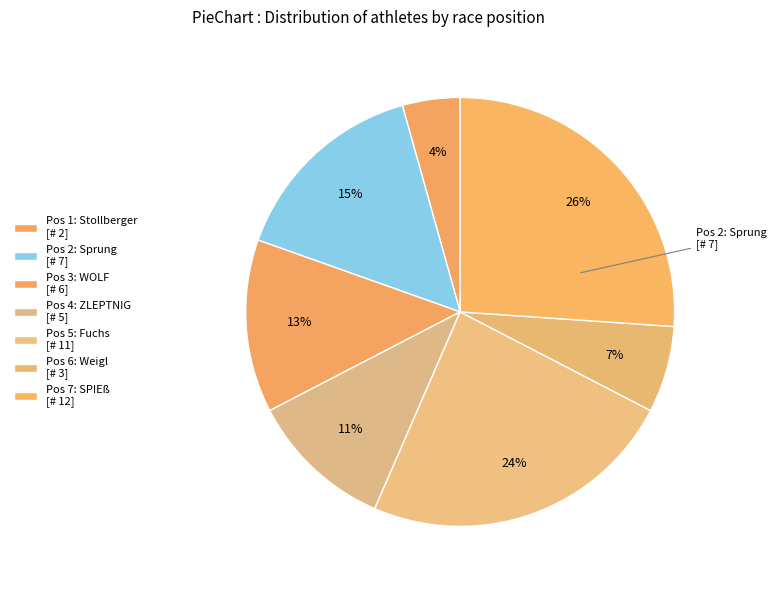

How many segments does this pie chart have?

7